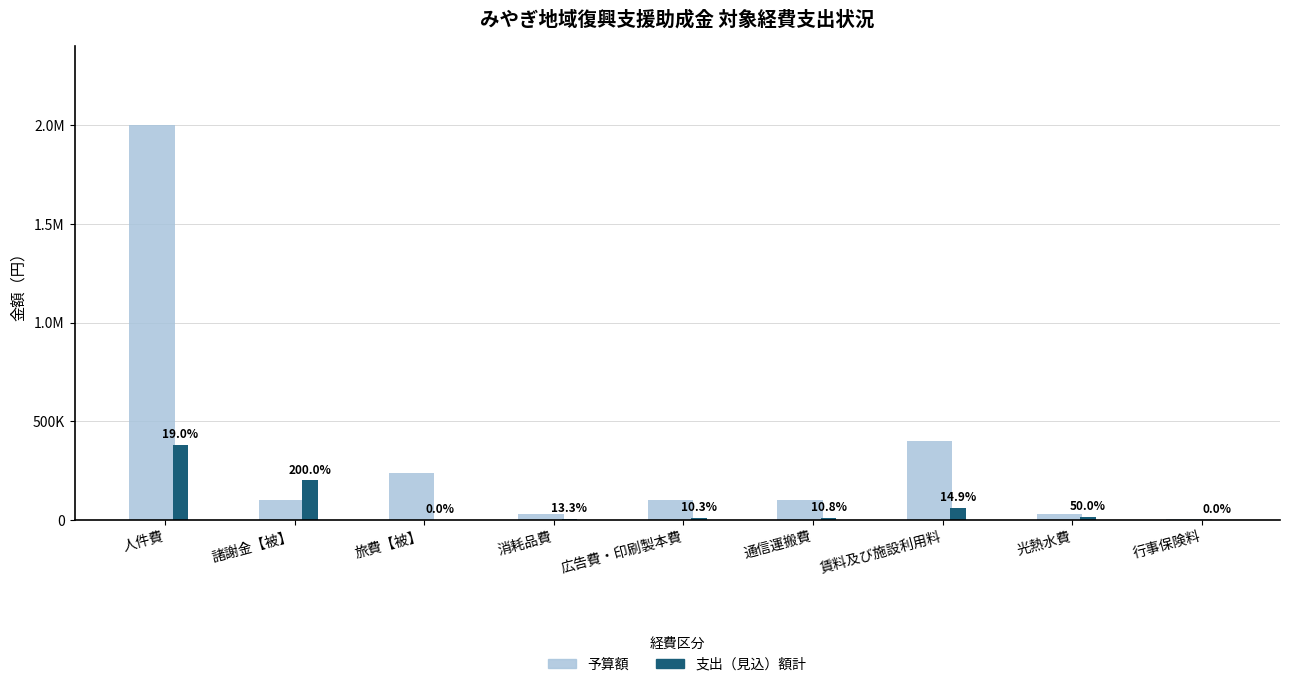

What is the difference between the 支出（見込）額計 values at 諸謝金【被】 and 広告費・印刷製本費?

189700